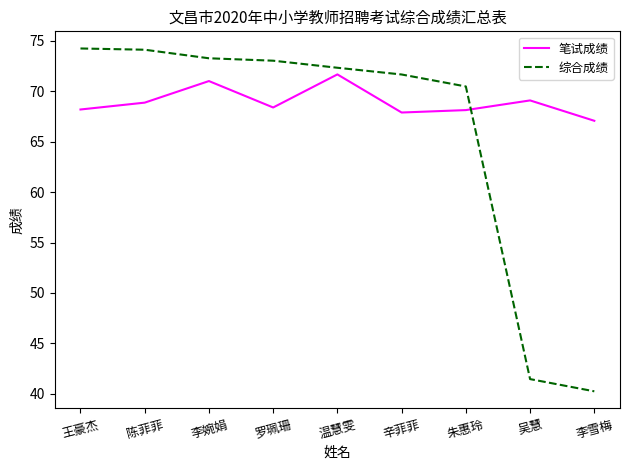

List the series in order of their peak value, highest first.

综合成绩, 笔试成绩